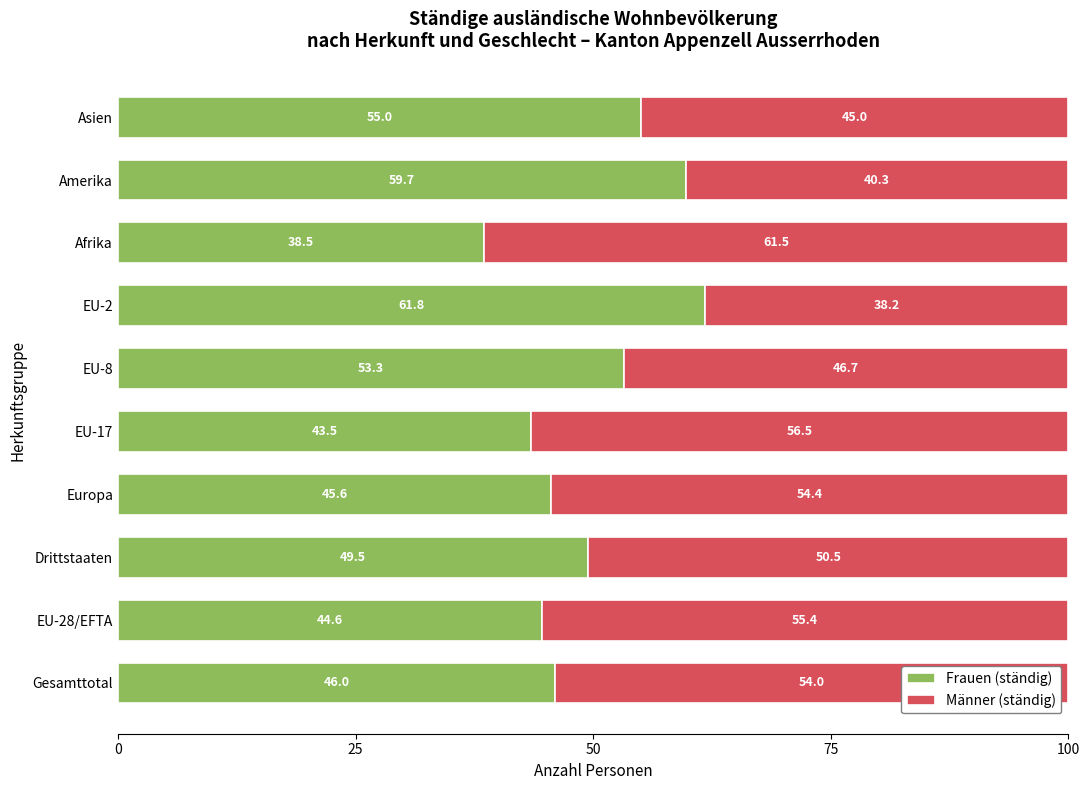

What is the total value across all series at EU-17?

100.0